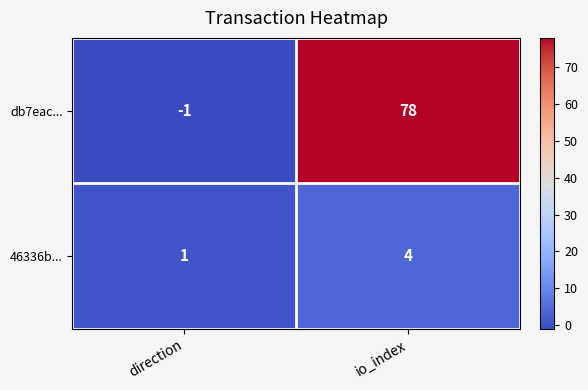

How many categories are shown in the chart?

2